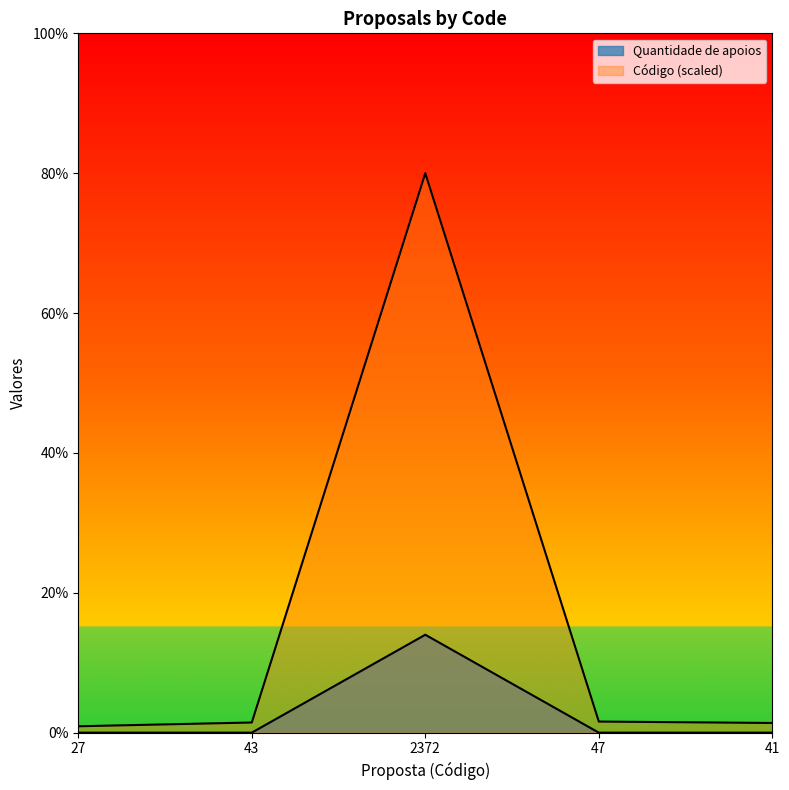

Between 43 and 41, which is larger?

43